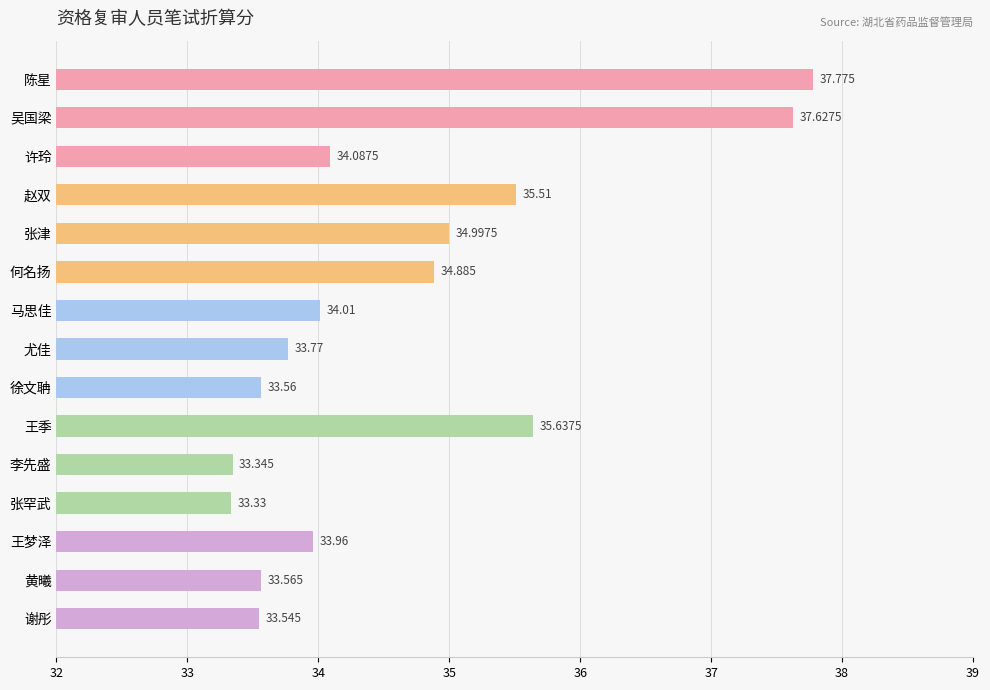

What is the label of the 15th bar from the bottom?

陈星